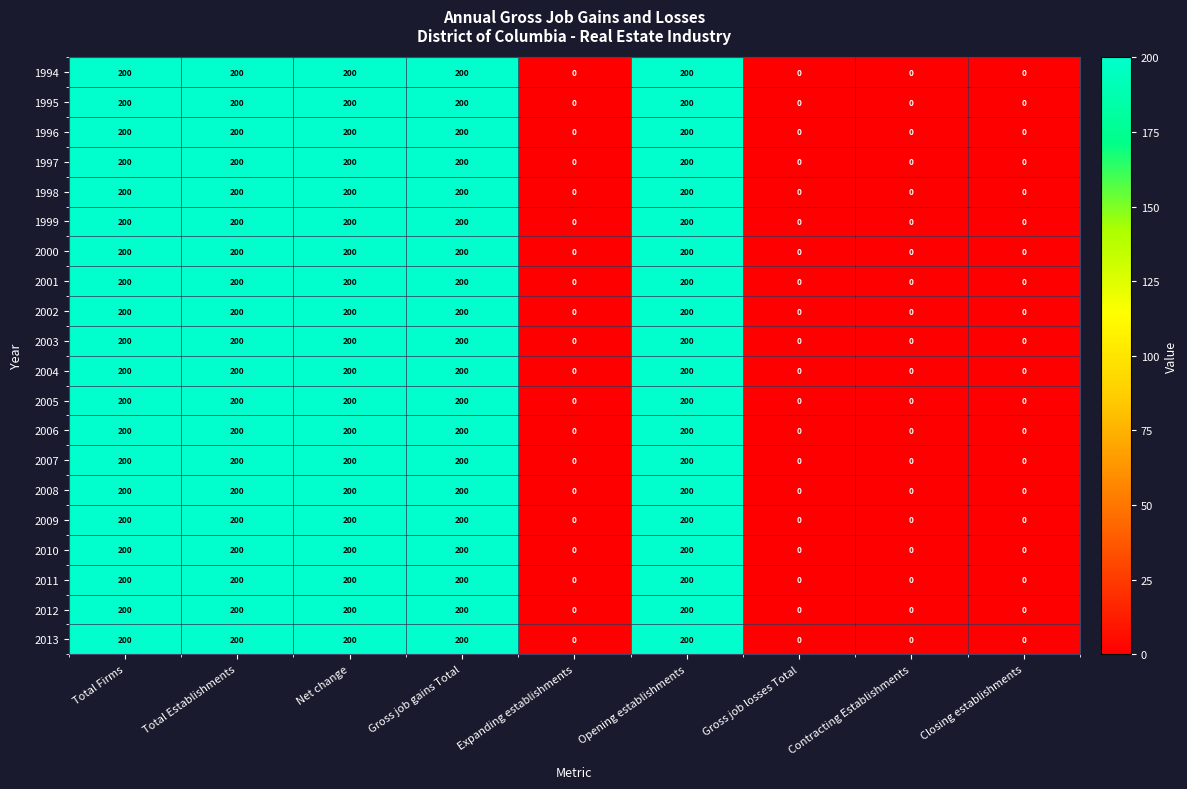

What is the difference between the second highest and second lowest values in the 2008 series?

200